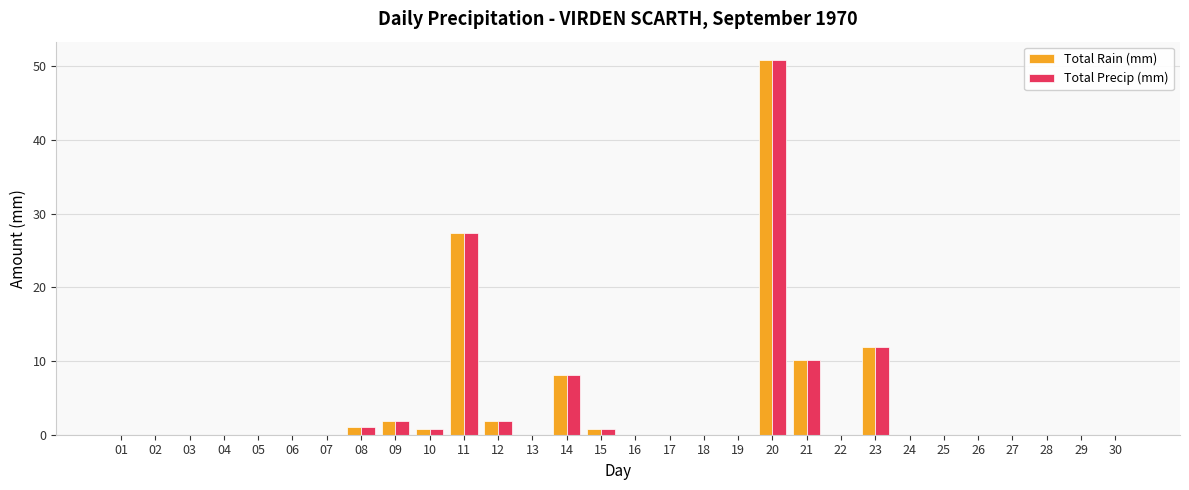

What are all the series names shown in the legend?

Total Rain (mm), Total Precip (mm)